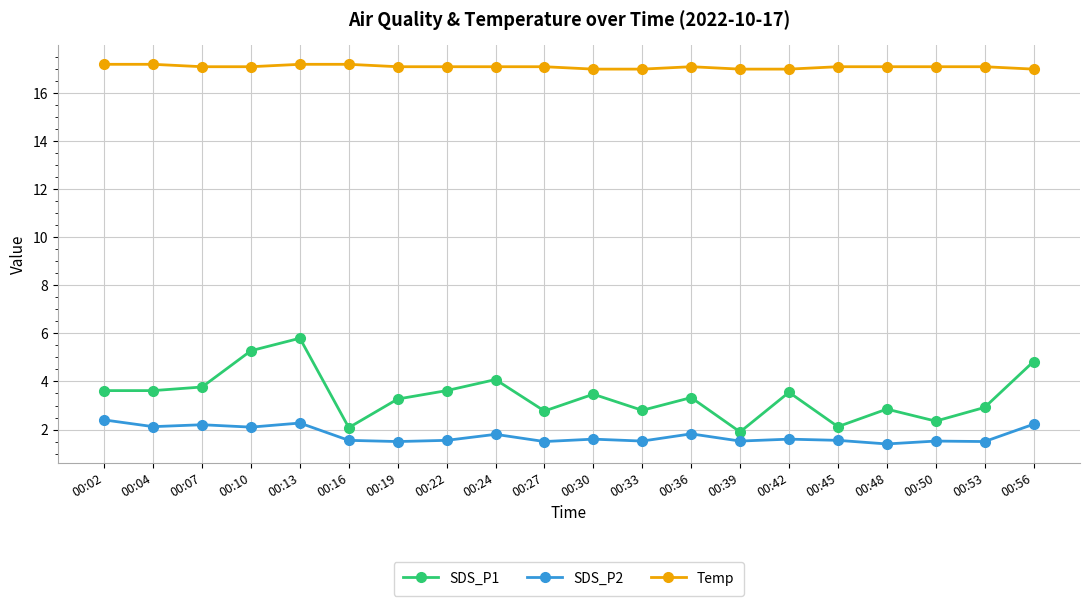

What is the maximum value for SDS_P1?

5.8